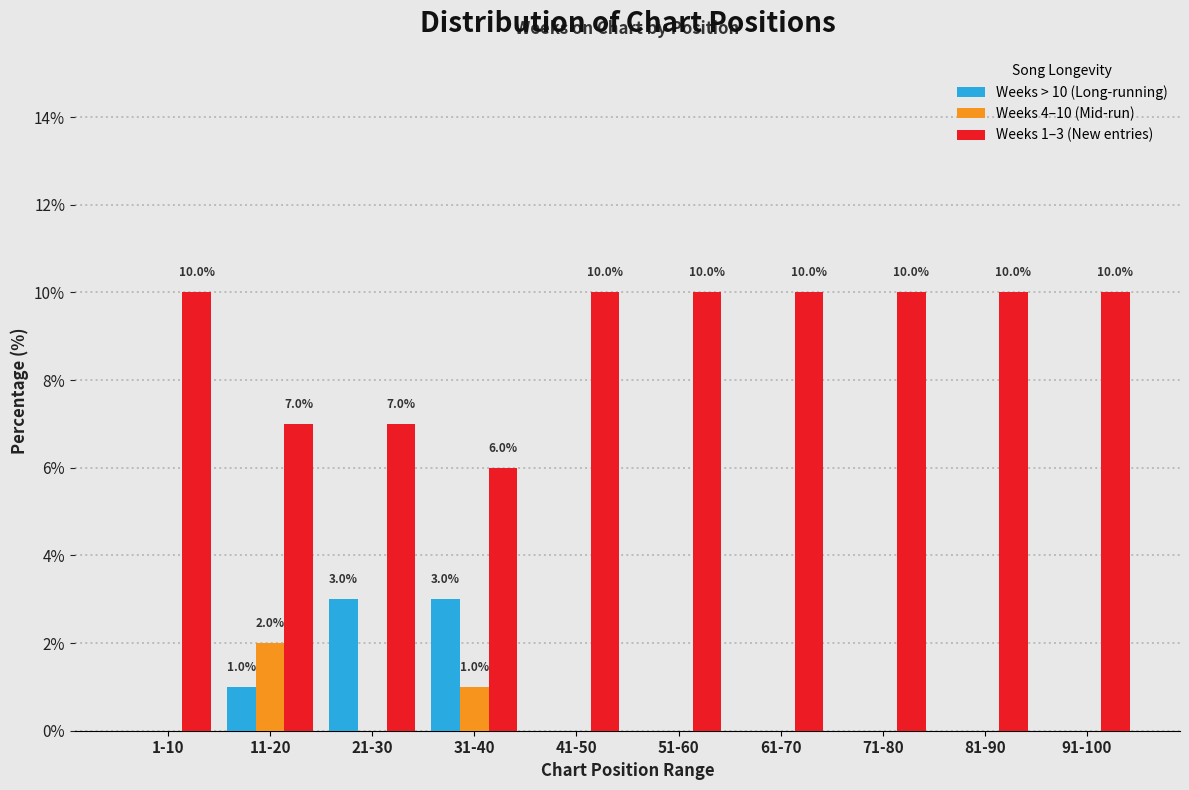

Reading right to left, what are all the values shown in this chart?

Weeks > 10 (Long-running): 91-100=0.0	81-90=0.0	71-80=0.0	61-70=0.0	51-60=0.0	41-50=0.0	31-40=3.0	21-30=3.0	11-20=1.0	1-10=0.0
Weeks 4–10 (Mid-run): 91-100=0.0	81-90=0.0	71-80=0.0	61-70=0.0	51-60=0.0	41-50=0.0	31-40=1.0	21-30=0.0	11-20=2.0	1-10=0.0
Weeks 1–3 (New entries): 91-100=10.0	81-90=10.0	71-80=10.0	61-70=10.0	51-60=10.0	41-50=10.0	31-40=6.0	21-30=7.0	11-20=7.0	1-10=10.0